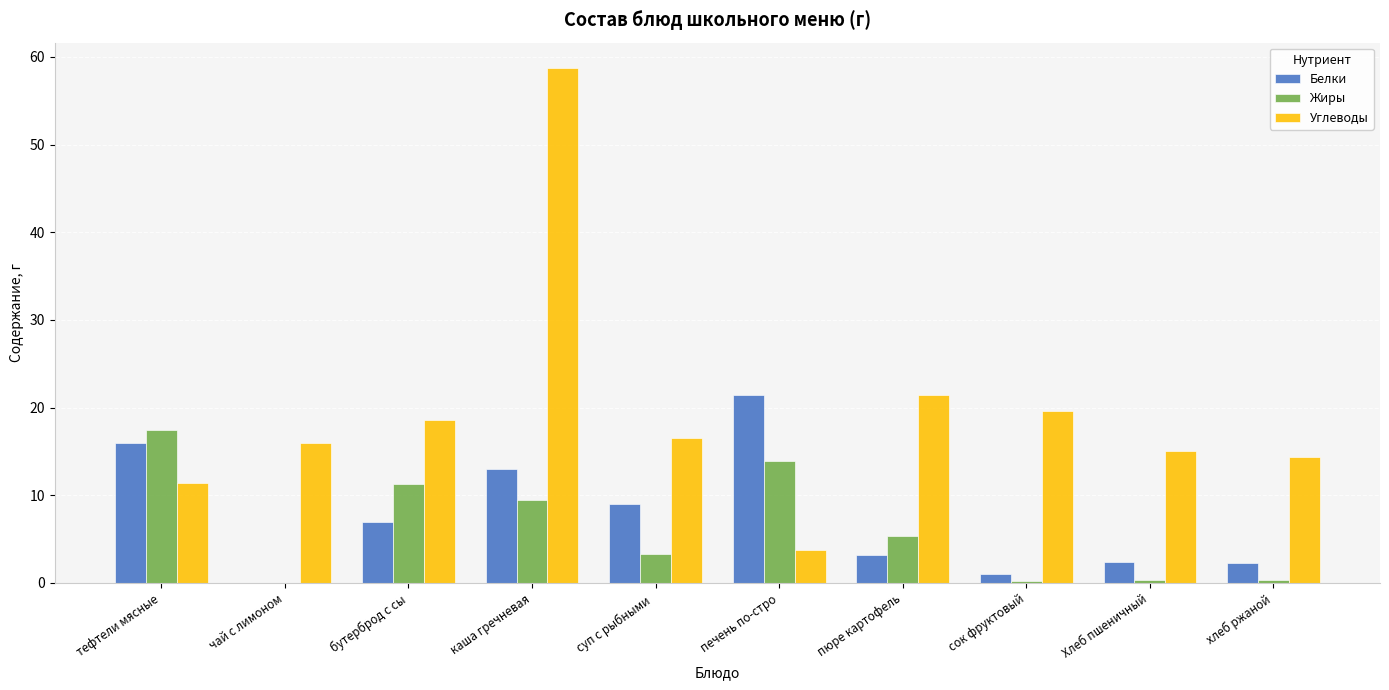

What is the sum of all Жиры values?

61.5